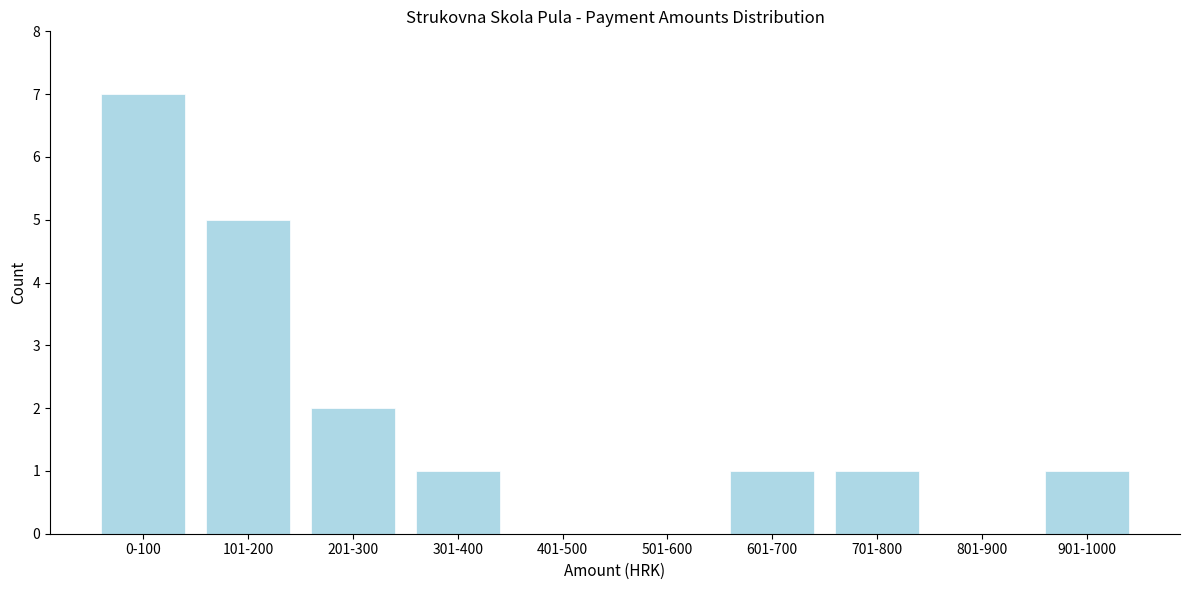

Reading left to right, transcribe all the data shown in this chart.

0-100=7	101-200=5	201-300=2	301-400=1	401-500=0	501-600=0	601-700=1	701-800=1	801-900=0	901-1000=1